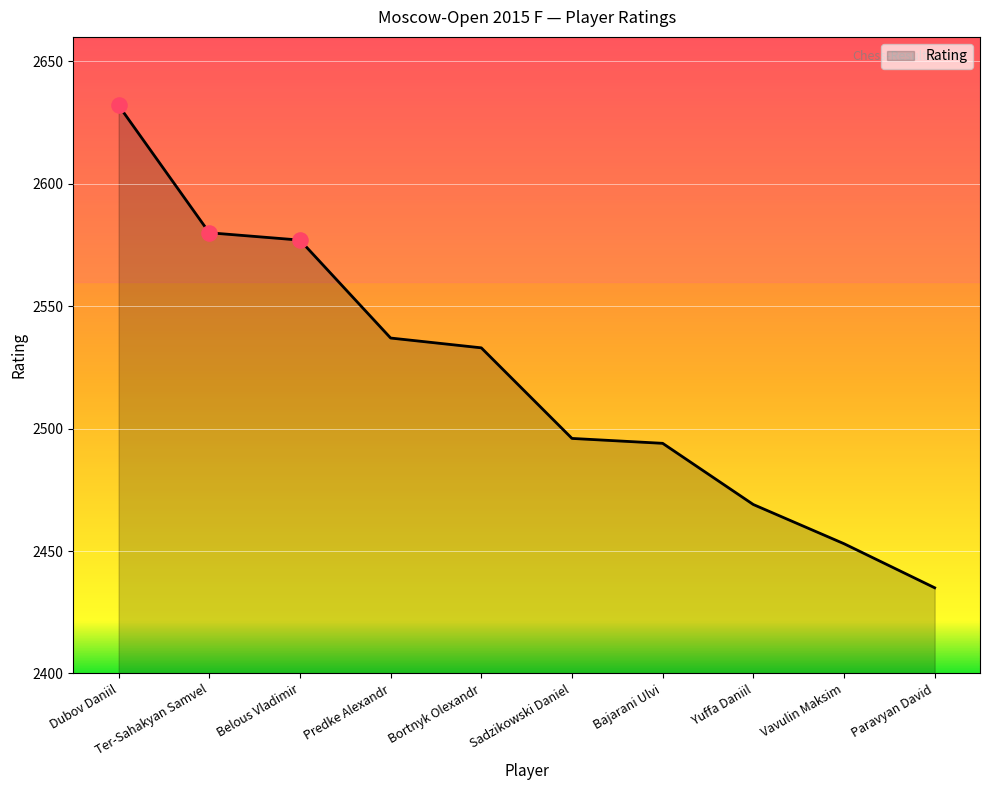

What is the change in value from Bajarani Ulvi to Vavulin Maksim?

-41